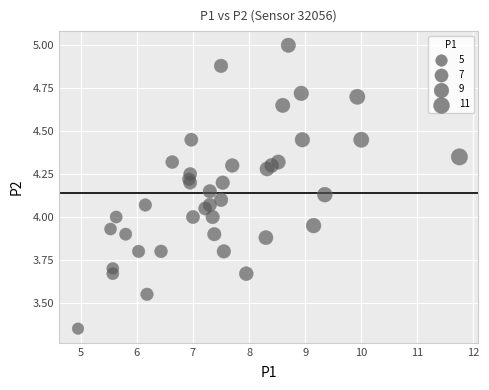

What is the range of X values (max minus min)?

6.8